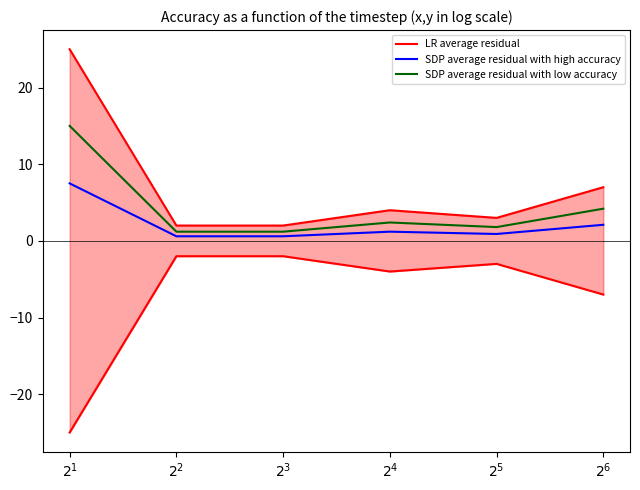

Between $2^{6}$ and $2^{1}$, which is larger?

$2^{1}$